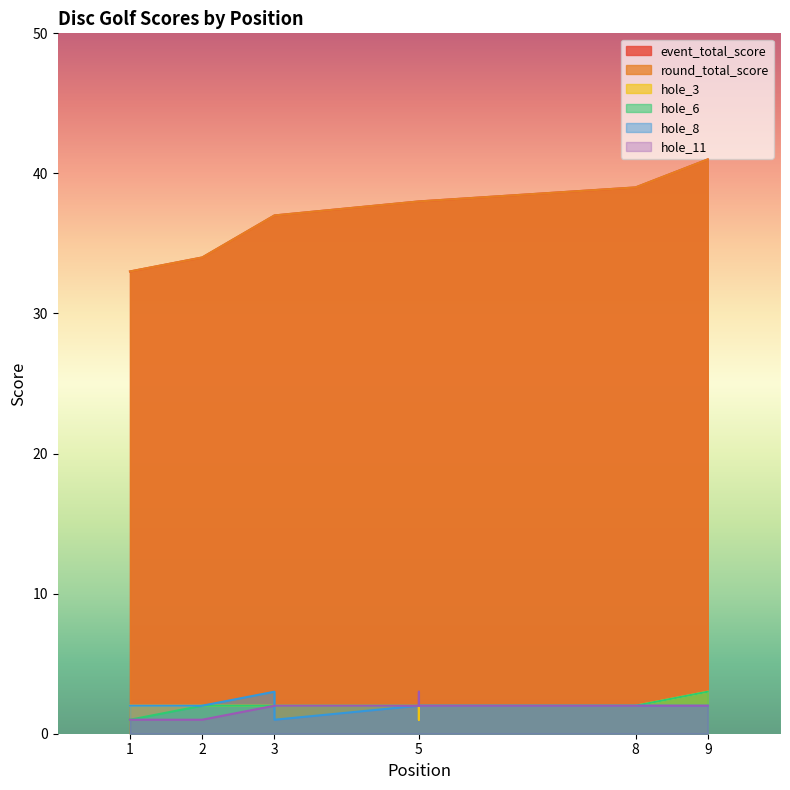

Reading right to left, what are all the values shown in this chart?

event_total_score: 41	39	38	38	38	37	37	34	33
round_total_score: 41	39	38	38	38	37	37	34	33
hole_3: 3	2	2	1	2	2	2	2	2
hole_6: 3	2	2	2	2	2	2	2	1
hole_8: 2	2	2	2	2	1	3	2	2
hole_11: 2	2	2	3	2	2	2	1	1